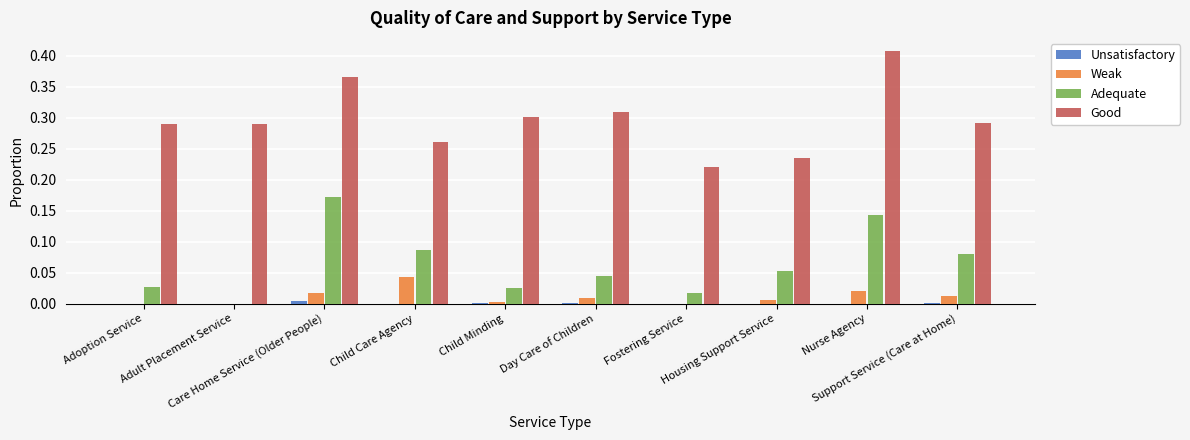

Count the number of categories in the chart.

10